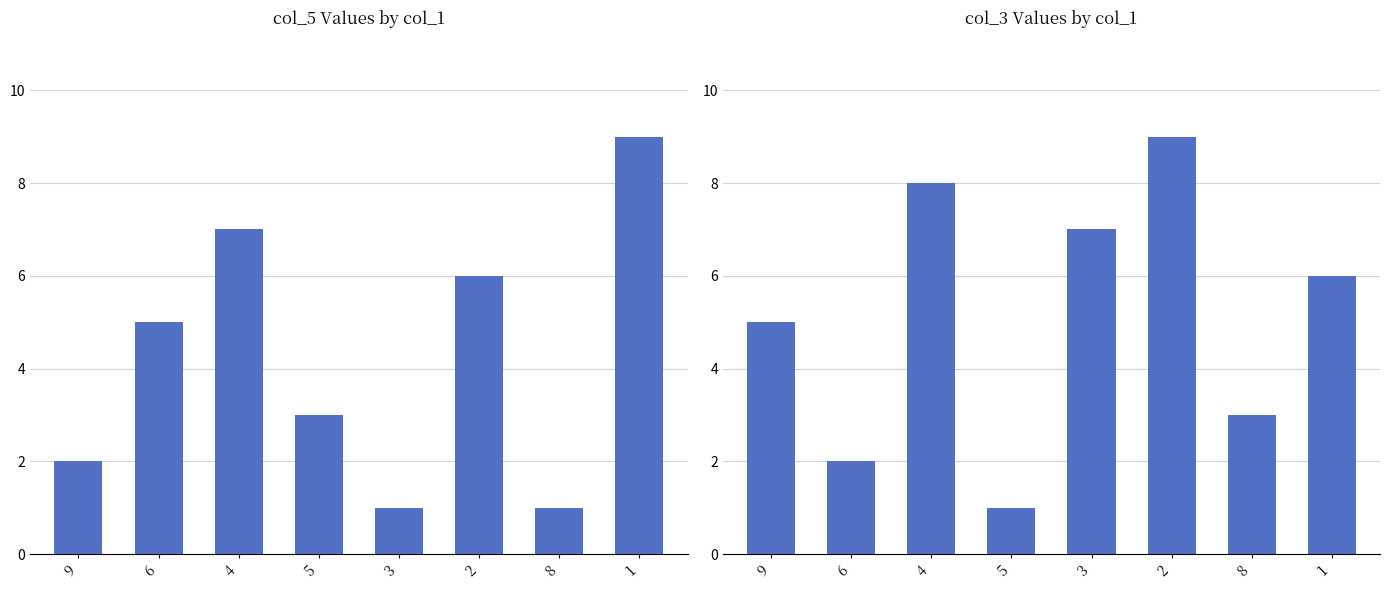

Are the bars grouped side by side (vs. stacked)?

Yes